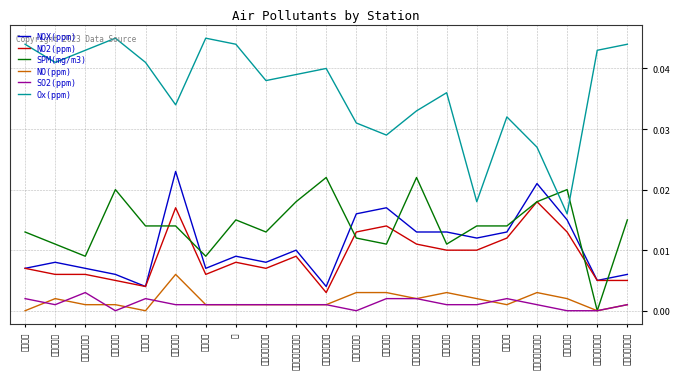

True or false: SO2(ppm) and NO2(ppm) intersect in this chart.

False